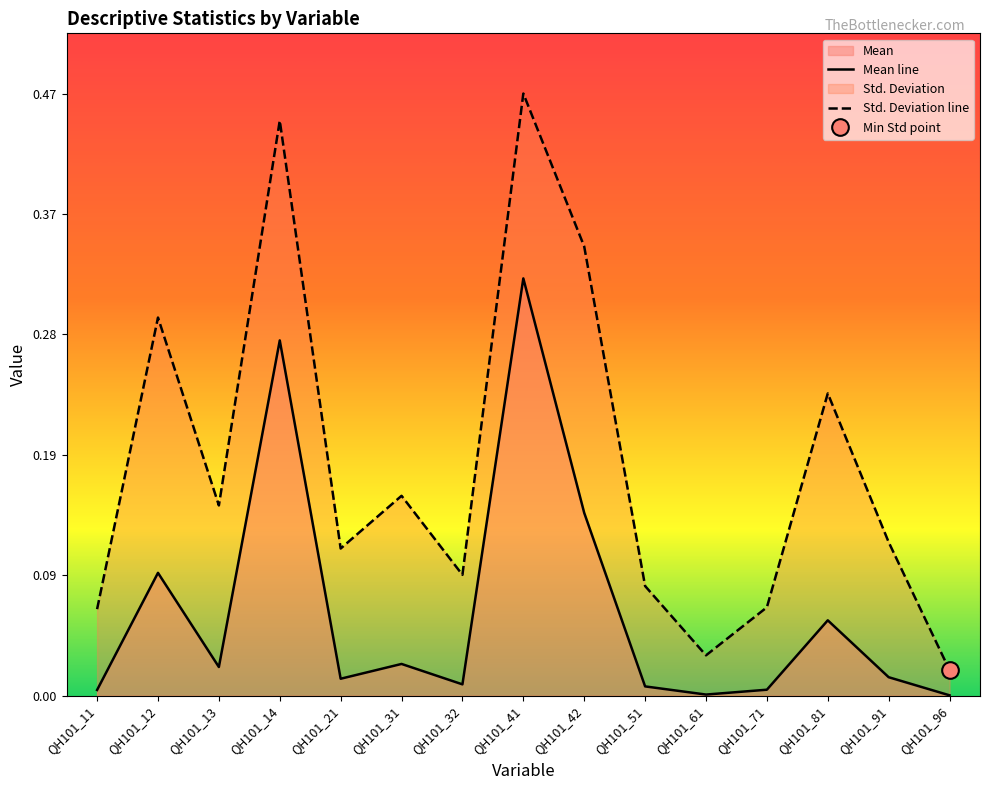

Does the chart display data point markers on the line(s)?

No